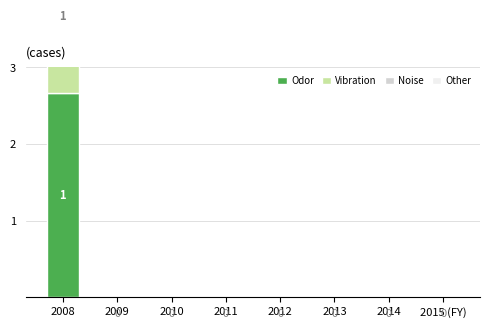

Is the value of Odor at 2013 greater than the value of Other at 2013?

No